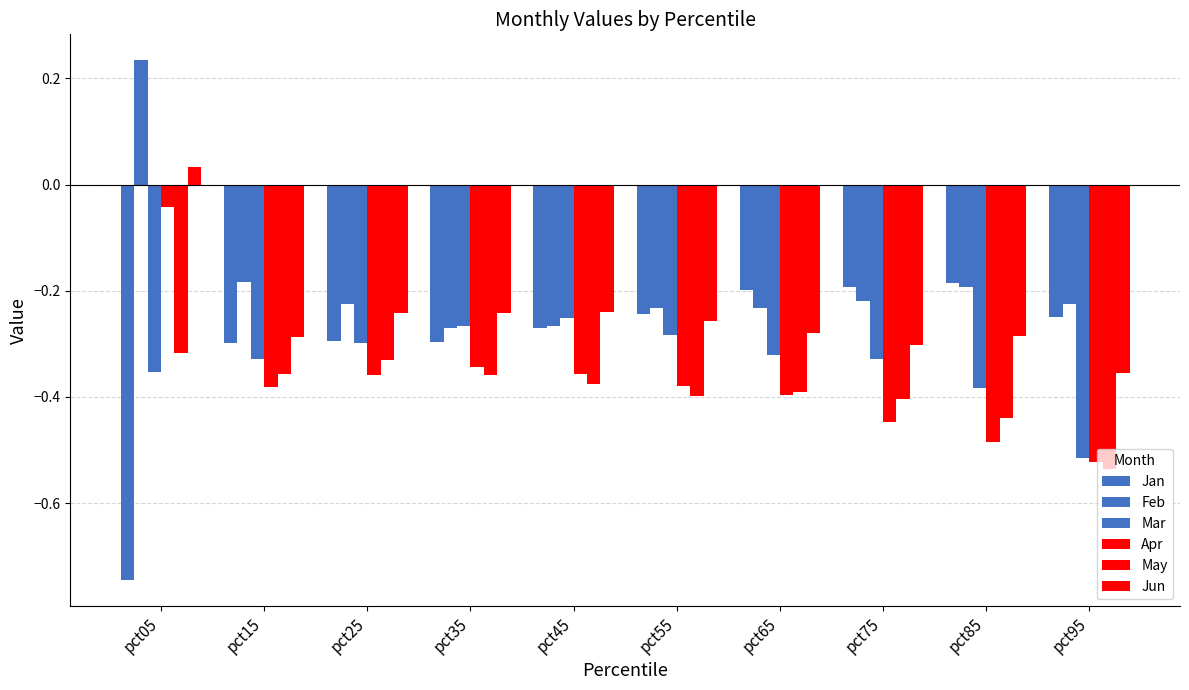

Reading left to right, list all the values displayed in this chart.

Jan: pct05=-0.7	pct15=-0.3	pct25=-0.3	pct35=-0.3	pct45=-0.3	pct55=-0.2	pct65=-0.2	pct75=-0.2	pct85=-0.2	pct95=-0.2
Feb: pct05=0.2	pct15=-0.2	pct25=-0.2	pct35=-0.3	pct45=-0.3	pct55=-0.2	pct65=-0.2	pct75=-0.2	pct85=-0.2	pct95=-0.2
Mar: pct05=-0.4	pct15=-0.3	pct25=-0.3	pct35=-0.3	pct45=-0.3	pct55=-0.3	pct65=-0.3	pct75=-0.3	pct85=-0.4	pct95=-0.5
Apr: pct05=-0.0	pct15=-0.4	pct25=-0.4	pct35=-0.3	pct45=-0.4	pct55=-0.4	pct65=-0.4	pct75=-0.4	pct85=-0.5	pct95=-0.5
May: pct05=-0.3	pct15=-0.4	pct25=-0.3	pct35=-0.4	pct45=-0.4	pct55=-0.4	pct65=-0.4	pct75=-0.4	pct85=-0.4	pct95=-0.5
Jun: pct05=0.0	pct15=-0.3	pct25=-0.2	pct35=-0.2	pct45=-0.2	pct55=-0.3	pct65=-0.3	pct75=-0.3	pct85=-0.3	pct95=-0.4